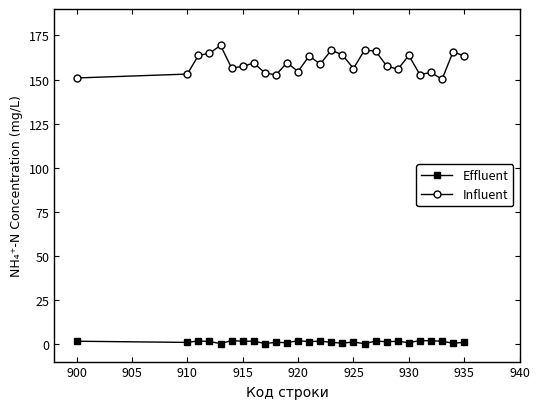

What is the value of the Influent point at the 14th from the left?

158.7